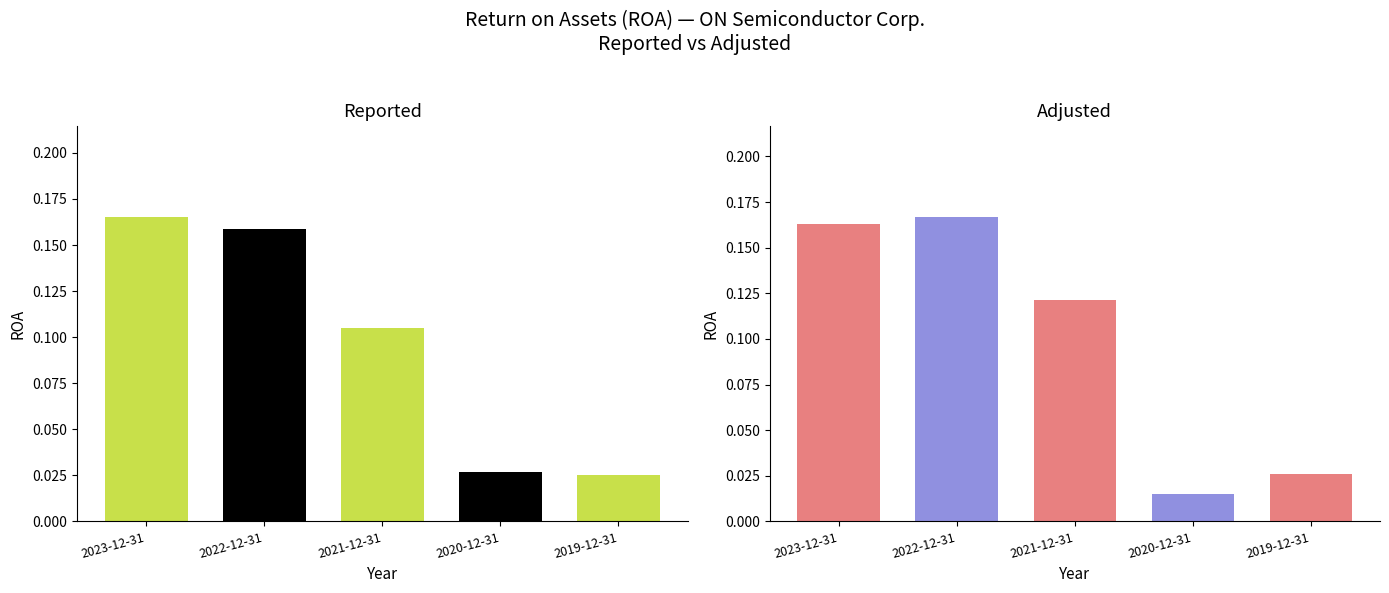

Rank the series by their average value, from highest to lowest.

Adjusted, Reported